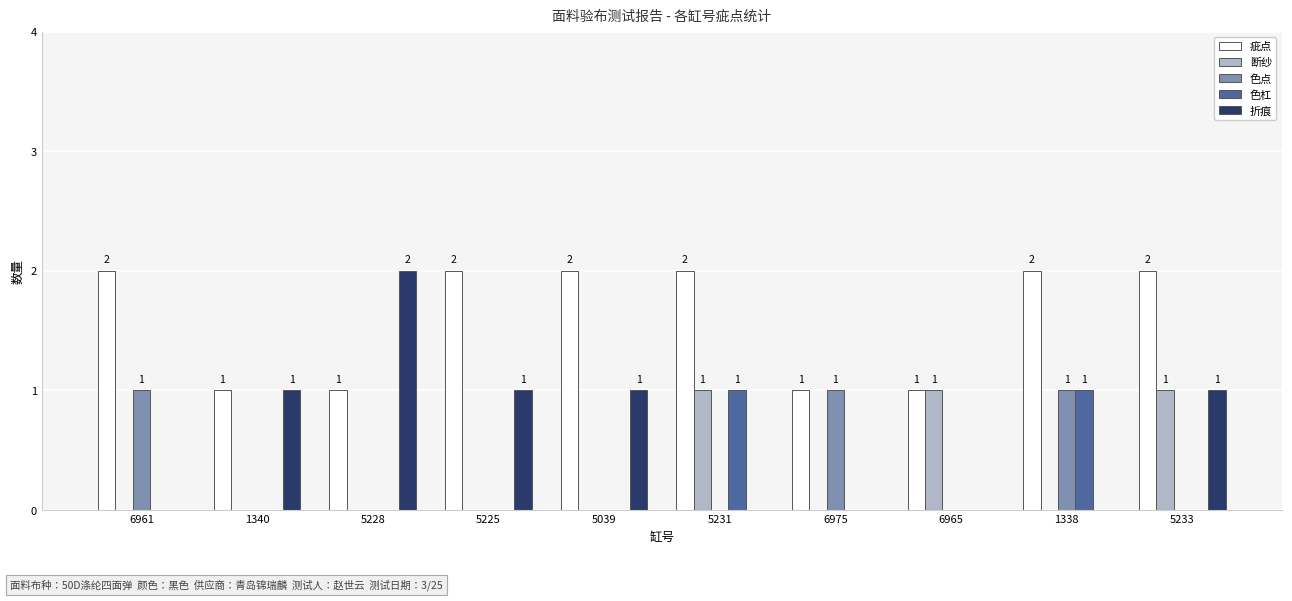

The value of 折痕 at 6975 is 0. True or false?

True